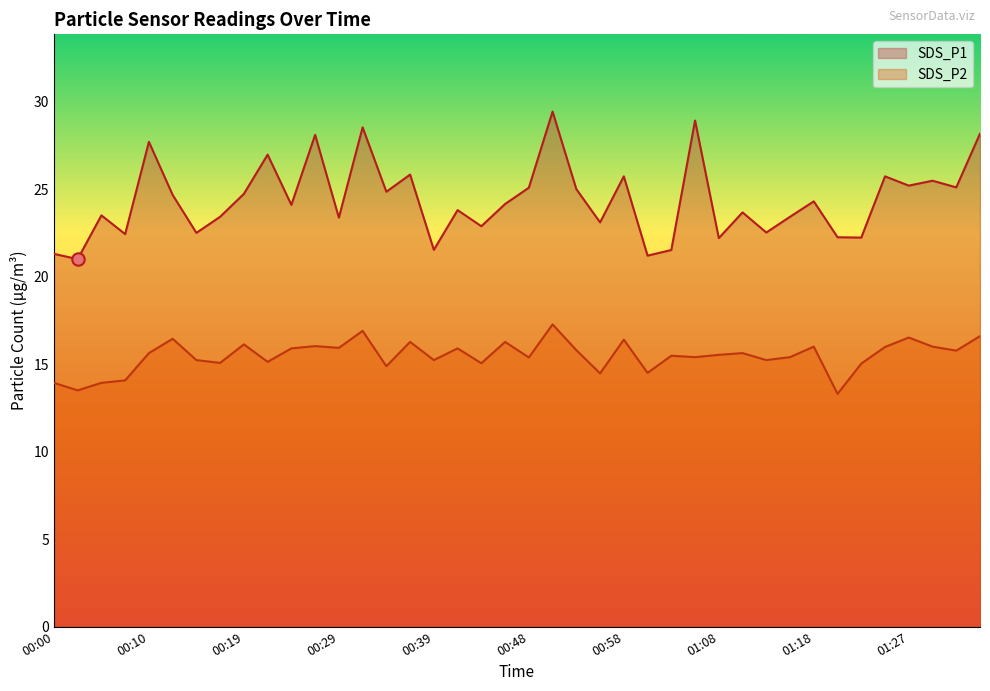

Which series contains the lowest Y value?

SDS_P2